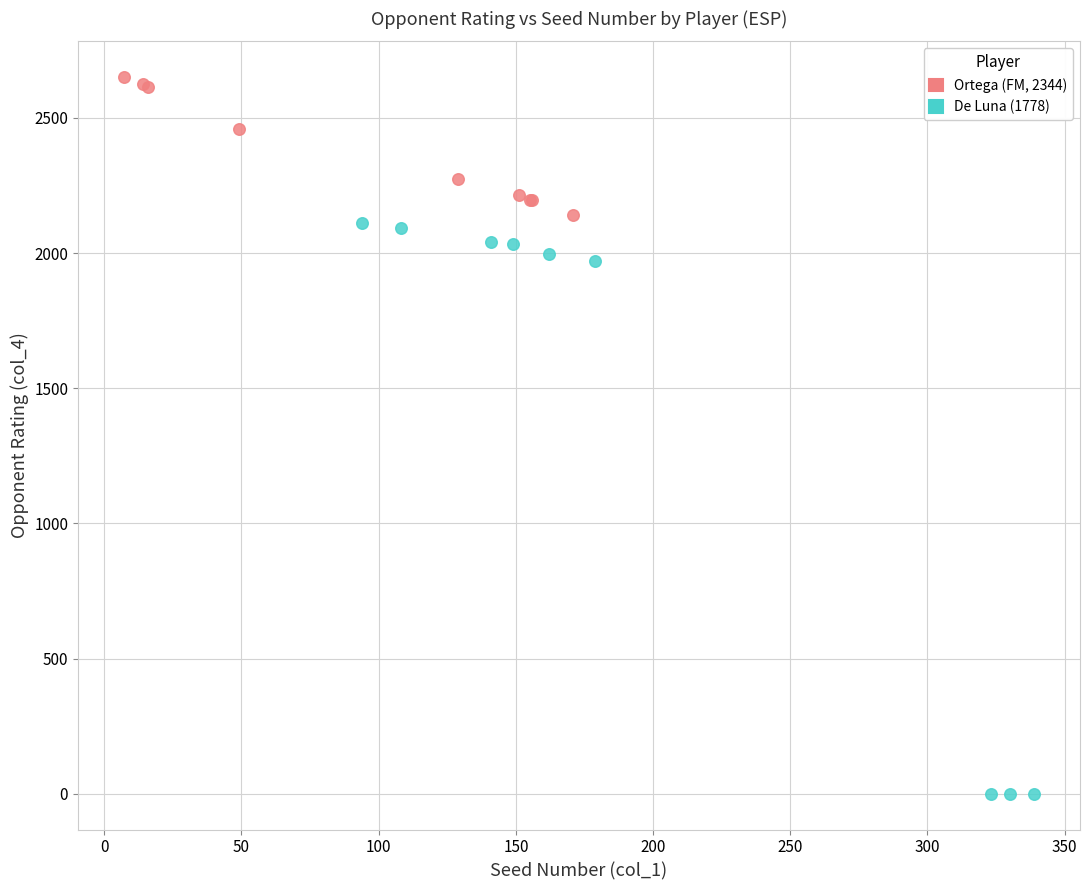

Which series has the widest spread of Y values?

De Luna (1778)